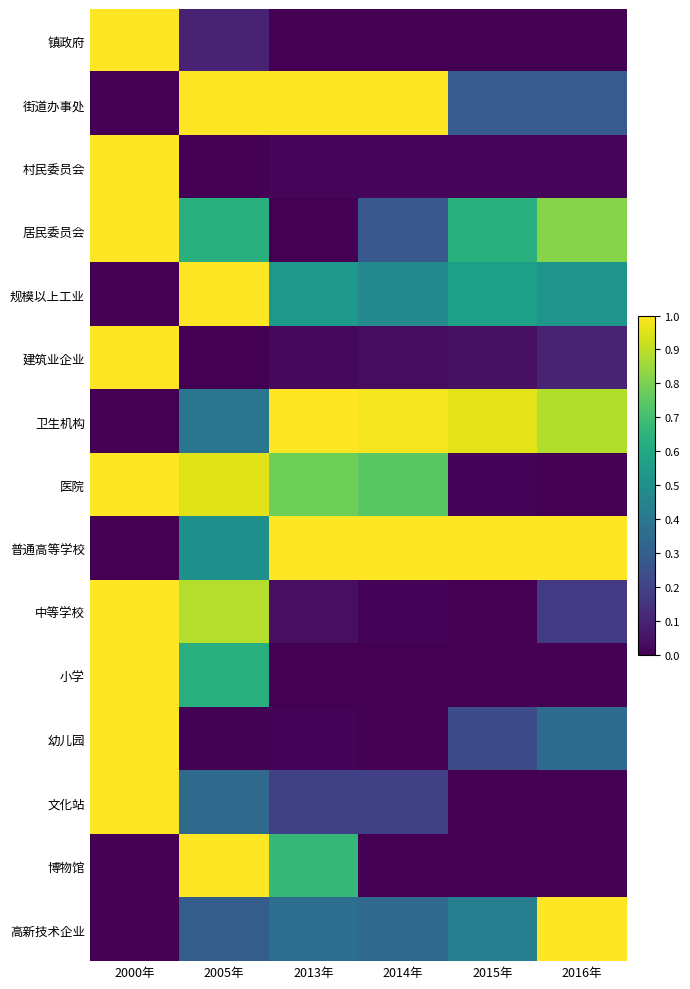

What is the total value across all series at 2000年?

9.0